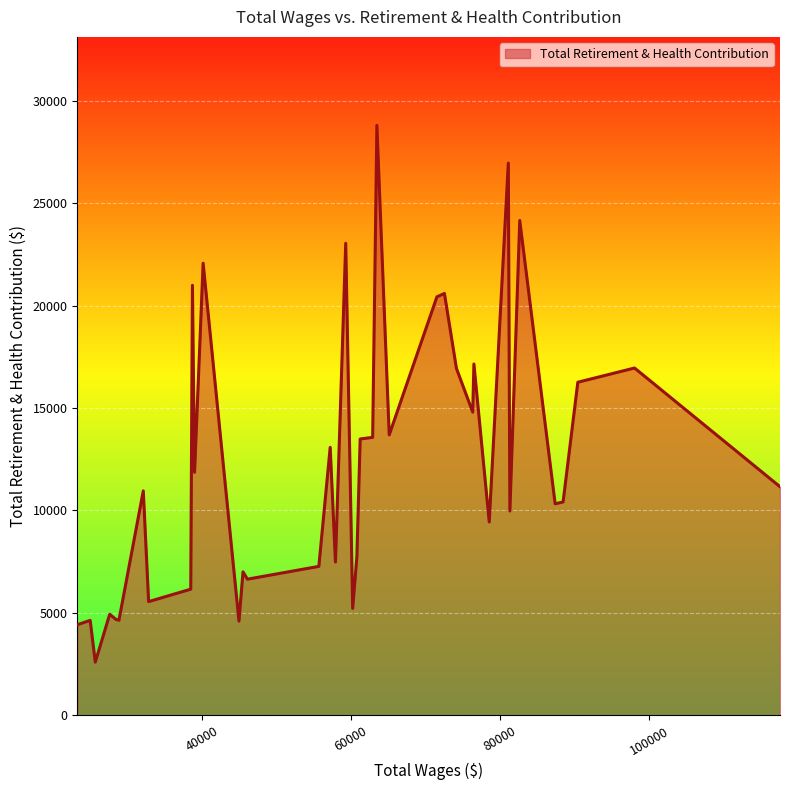

True or false: there are more than 1 points higher than both neighbors.

True